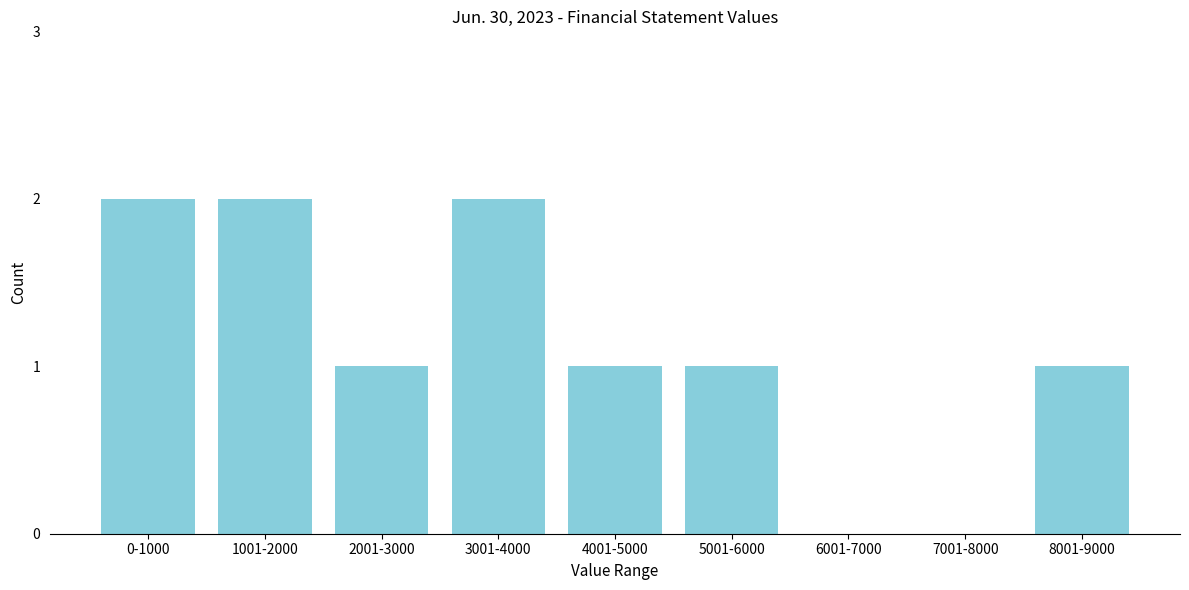

Reading left to right, what are all the values shown in this chart?

0-1000=2	1001-2000=2	2001-3000=1	3001-4000=2	4001-5000=1	5001-6000=1	6001-7000=0	7001-8000=0	8001-9000=1